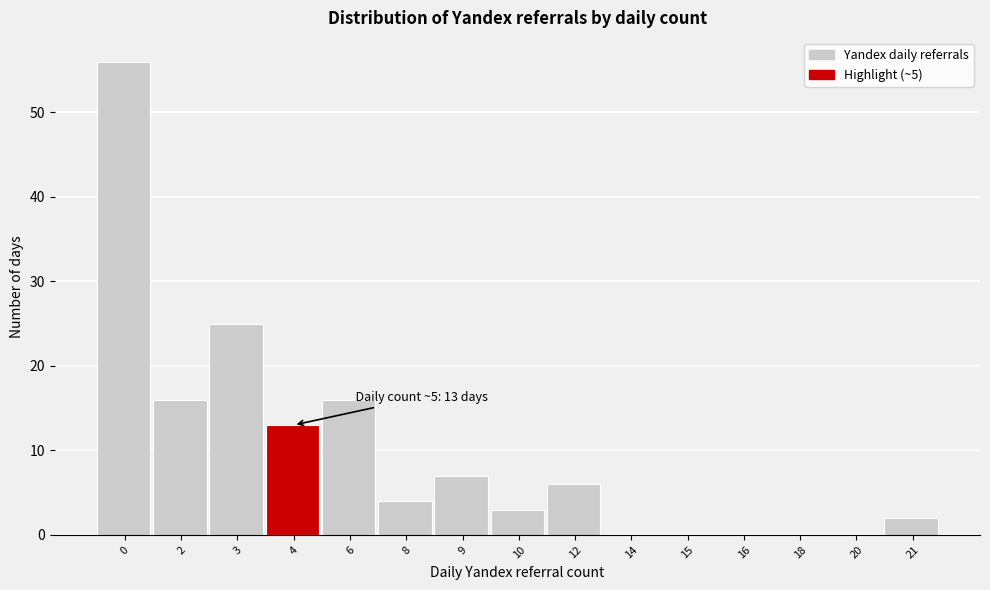

Reading left to right, list all the values displayed in this chart.

0=56	2=16	3=25	4=13	6=16	8=4	9=7	10=3	12=6	14=0	15=0	16=0	18=0	20=0	21=2